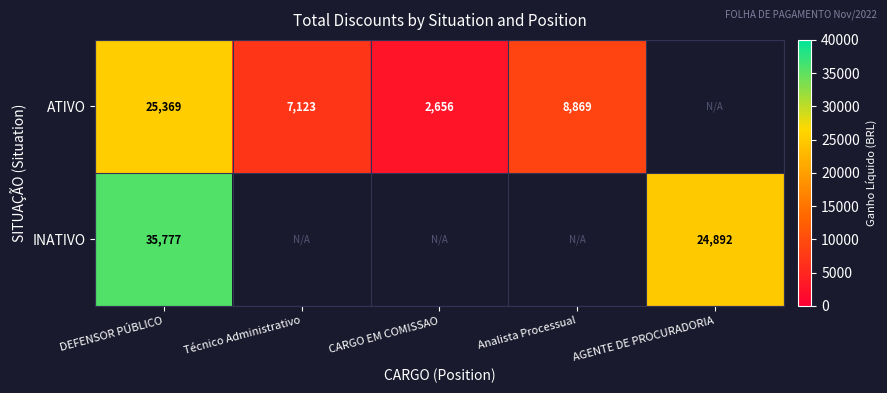

True or false: INATIVO has a value of 24529 at DEFENSOR PÚBLICO.

False